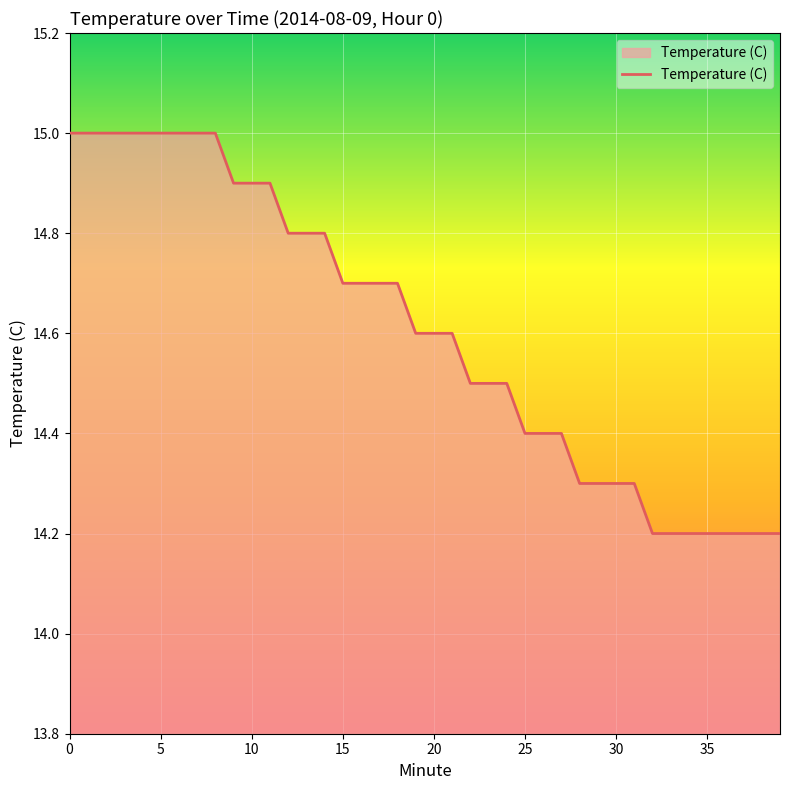

What is the minimum value shown in the chart?

14.2